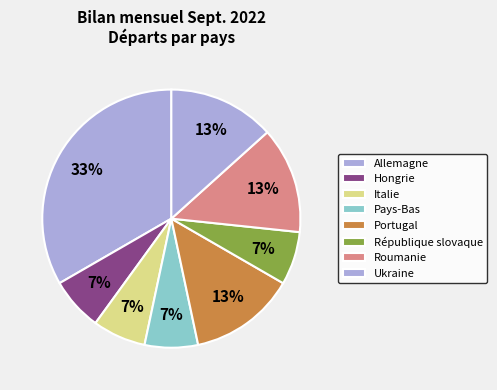

Which slice is the largest?

Allemagne